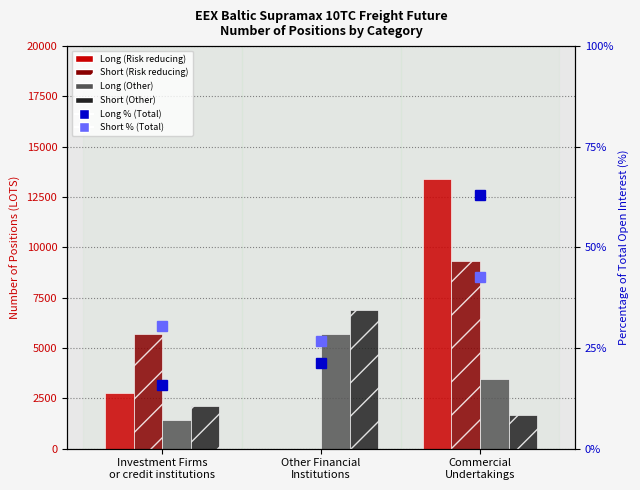

The Short (Risk reducing) series shows 1266.2 at Investment Firms
or credit institutions. True or false?

False